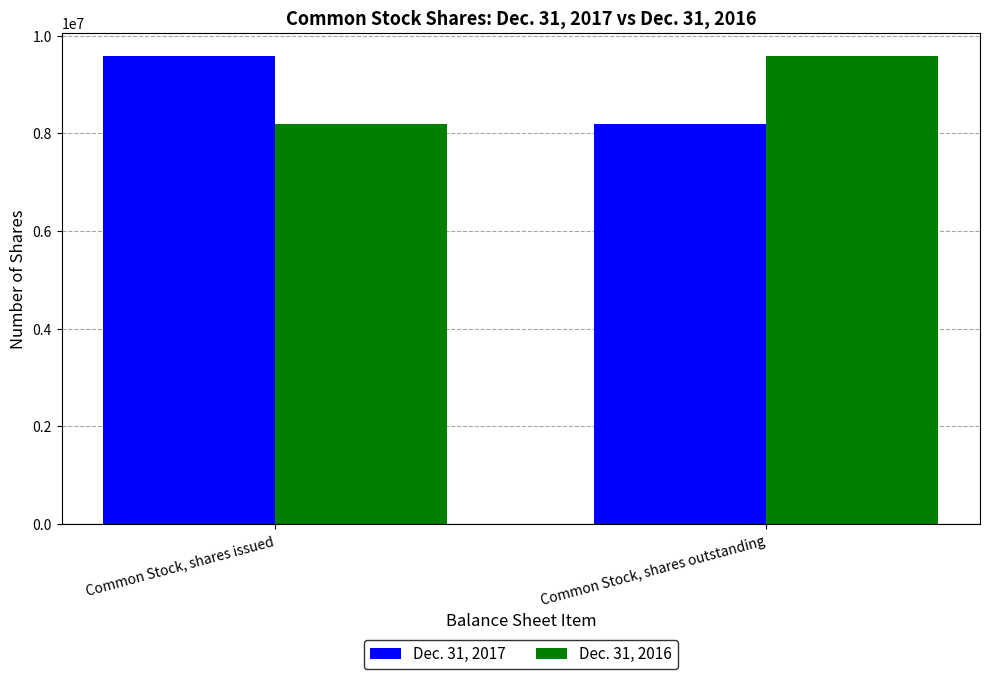

The value of Dec. 31, 2017 at Common Stock, shares outstanding is 8185936. True or false?

True